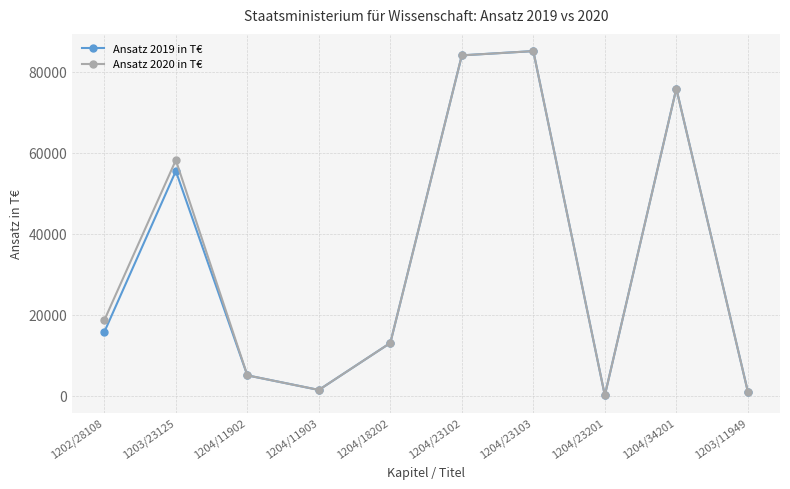

What is the maximum value shown in the chart?

85039.4